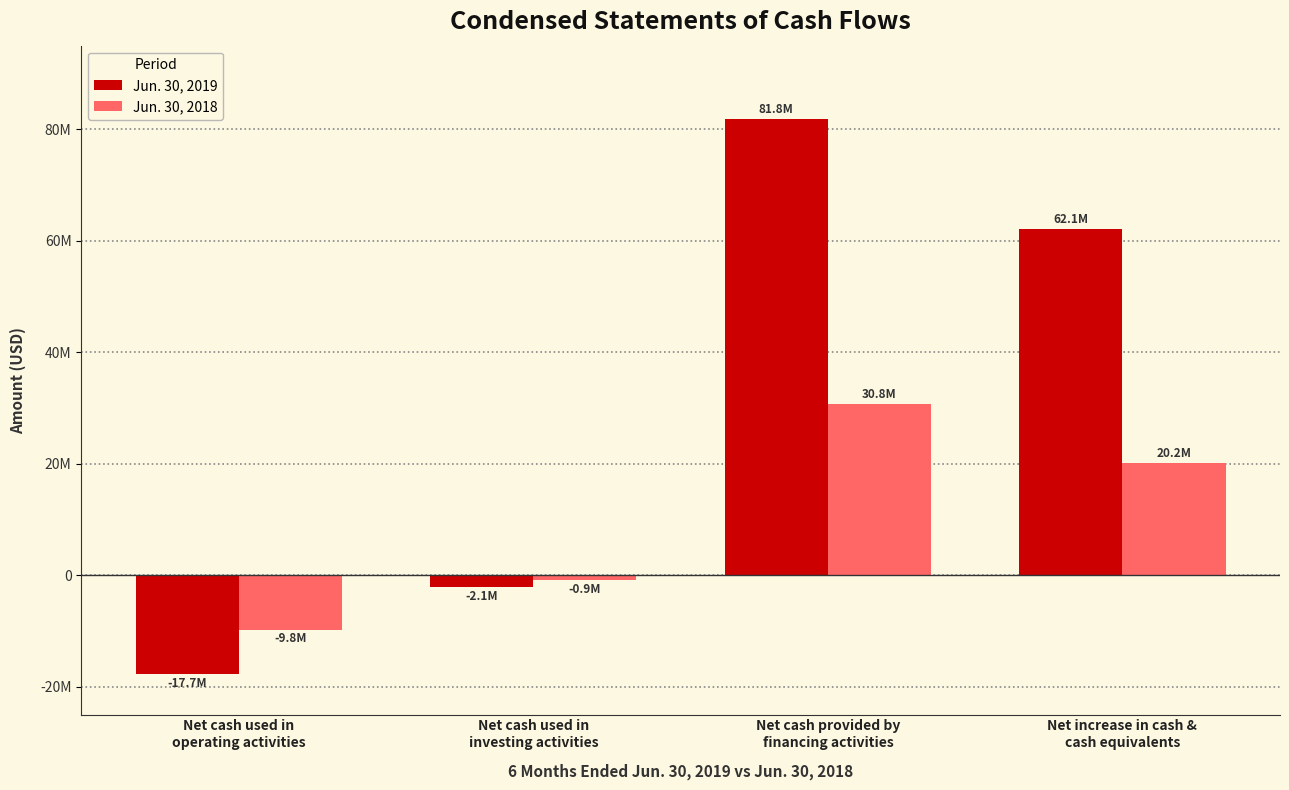

What is the total value across all series at Net cash used in
operating activities?

-27445000